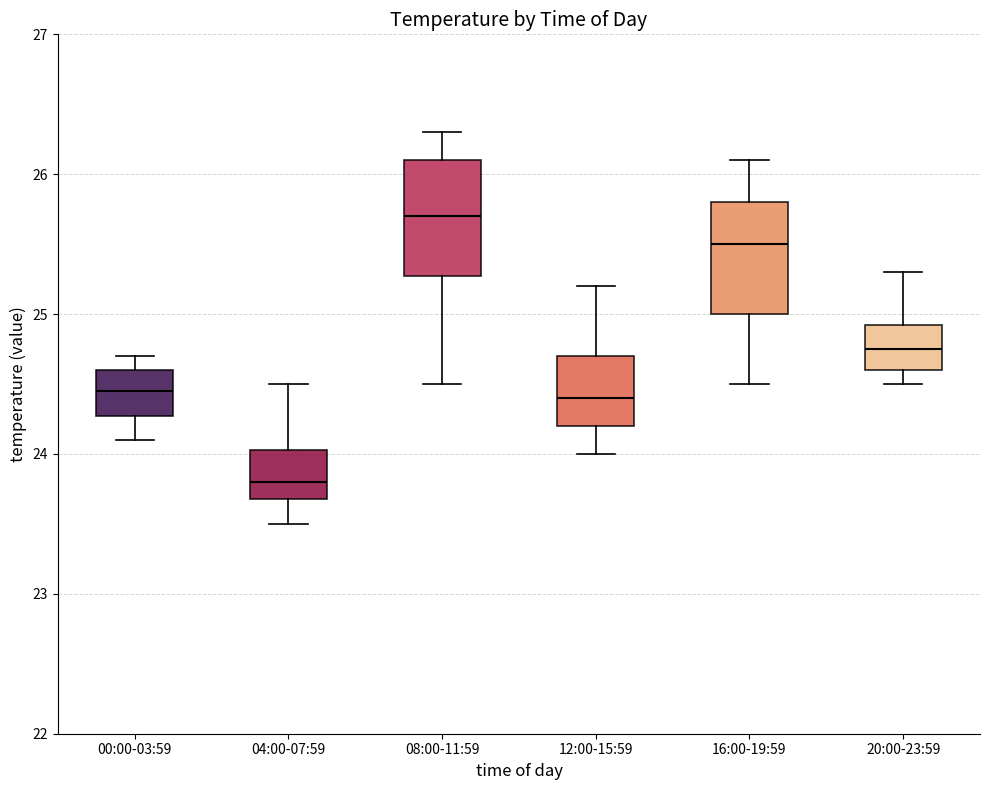

Reading left to right, read every box against the y-axis: the position of its median line, the range the box covers, and the ends of its whiskers. The values are not printed on the chart, so give them approximately, as read against the axis.

00:00-03:59: median 24.5, box 24.3 to 24.6, whiskers 24.1 to 24.7
04:00-07:59: median 23.8, box 23.7 to 24.0, whiskers 23.5 to 24.5
08:00-11:59: median 25.7, box 25.3 to 26.1, whiskers 24.5 to 26.3
12:00-15:59: median 24.4, box 24.2 to 24.7, whiskers 24.0 to 25.2
16:00-19:59: median 25.5, box 25.0 to 25.8, whiskers 24.5 to 26.1
20:00-23:59: median 24.8, box 24.6 to 24.9, whiskers 24.5 to 25.3